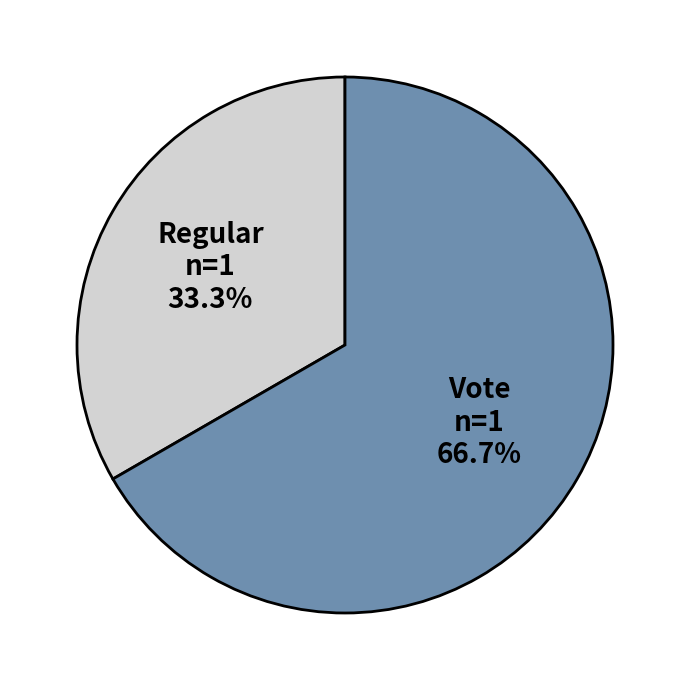

True or false: Vote accounts for 77% of the total.

False